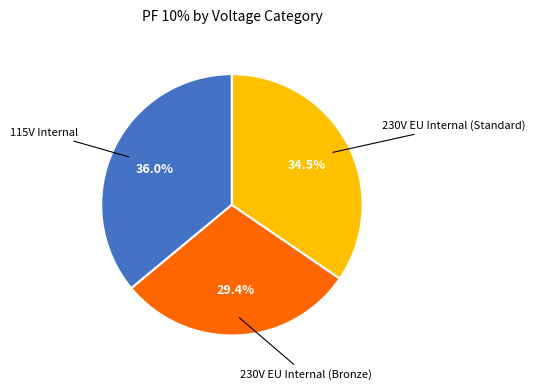

Is there a majority slice in this chart?

No